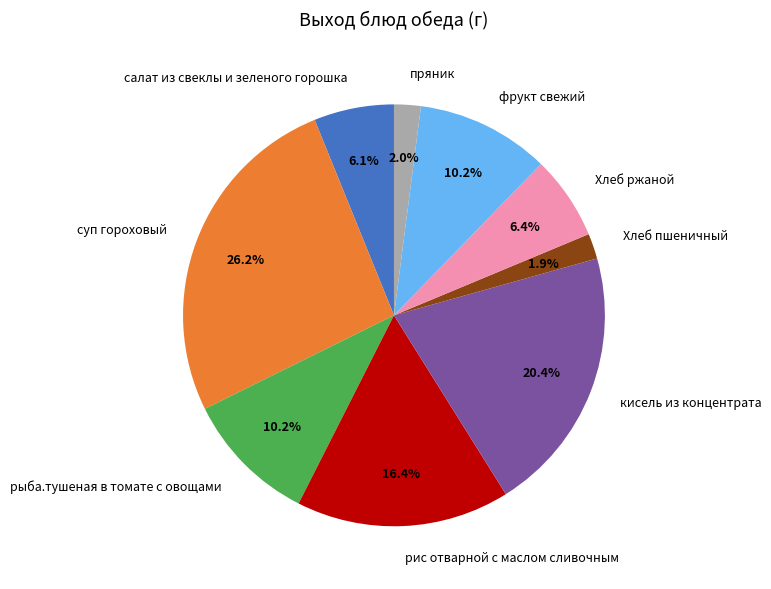

How many slices are in this pie chart?

9